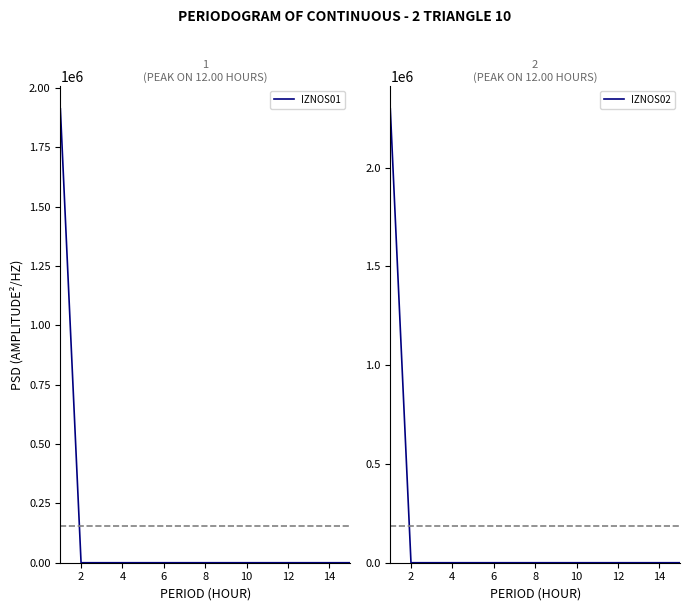

How many lines are shown in the chart?

2